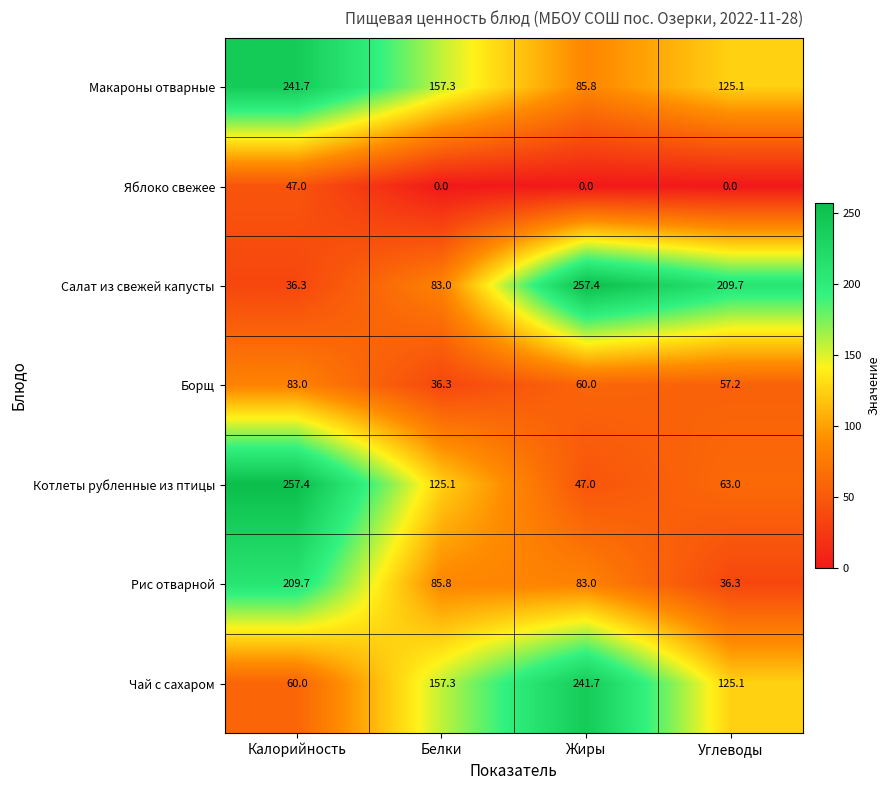

What is the sum of the Яблоко свежее values at Калорийность and Жиры?

47.0